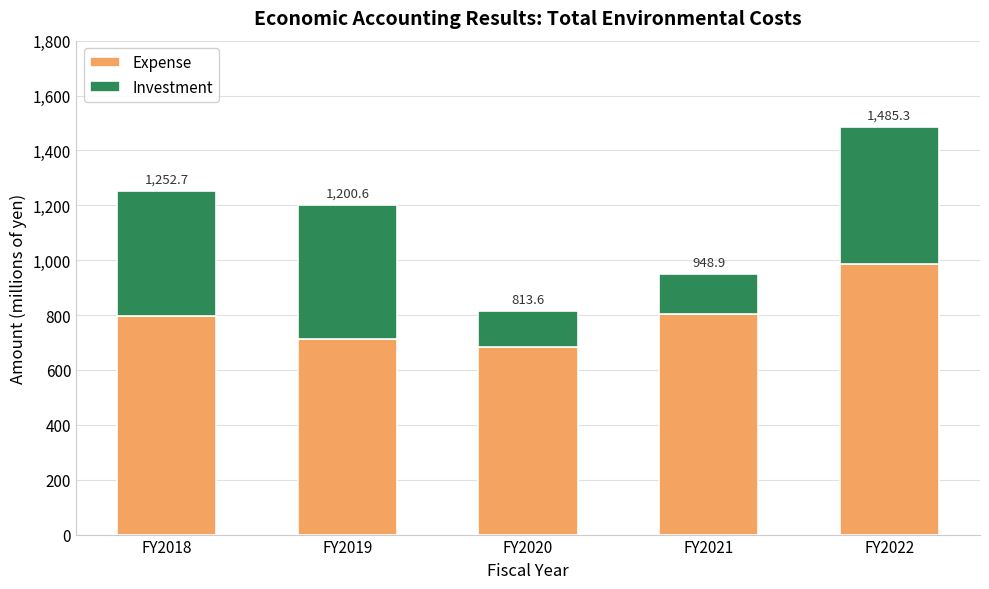

Rank the series by their maximum value, from highest to lowest.

Expense, Investment